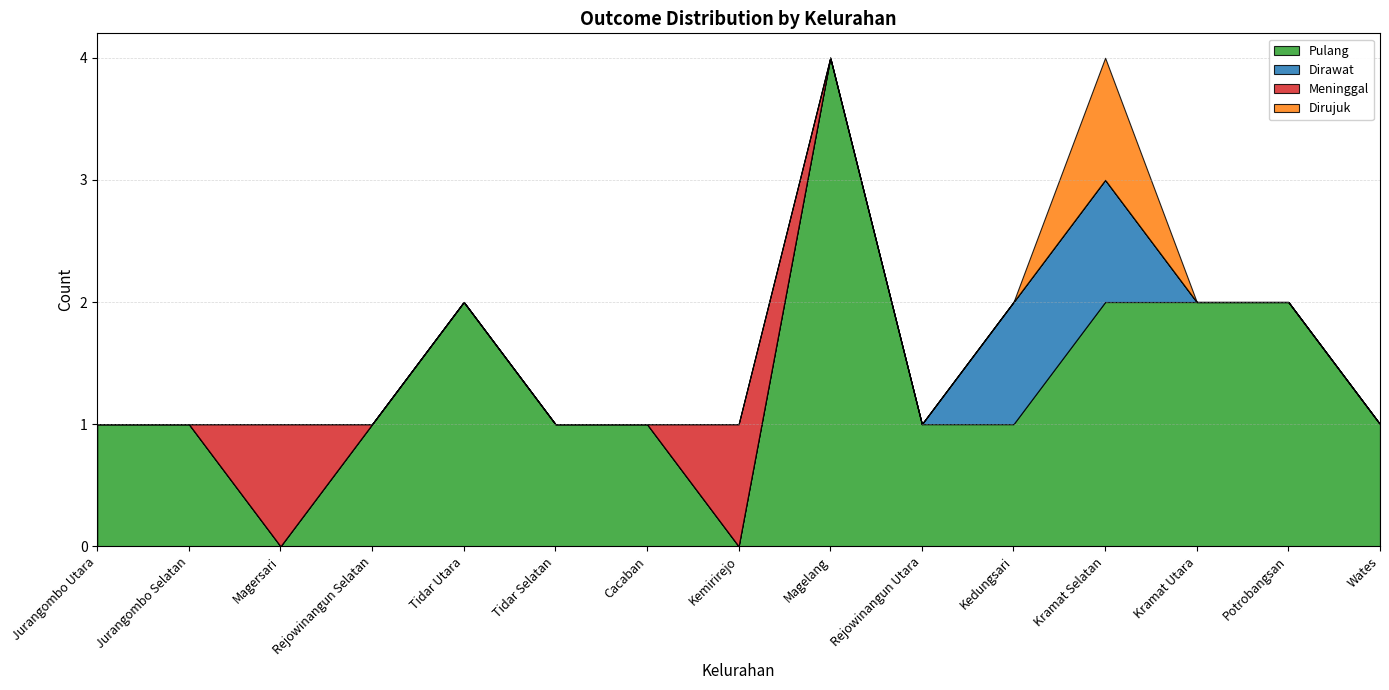

Count the number of data series in this chart.

4